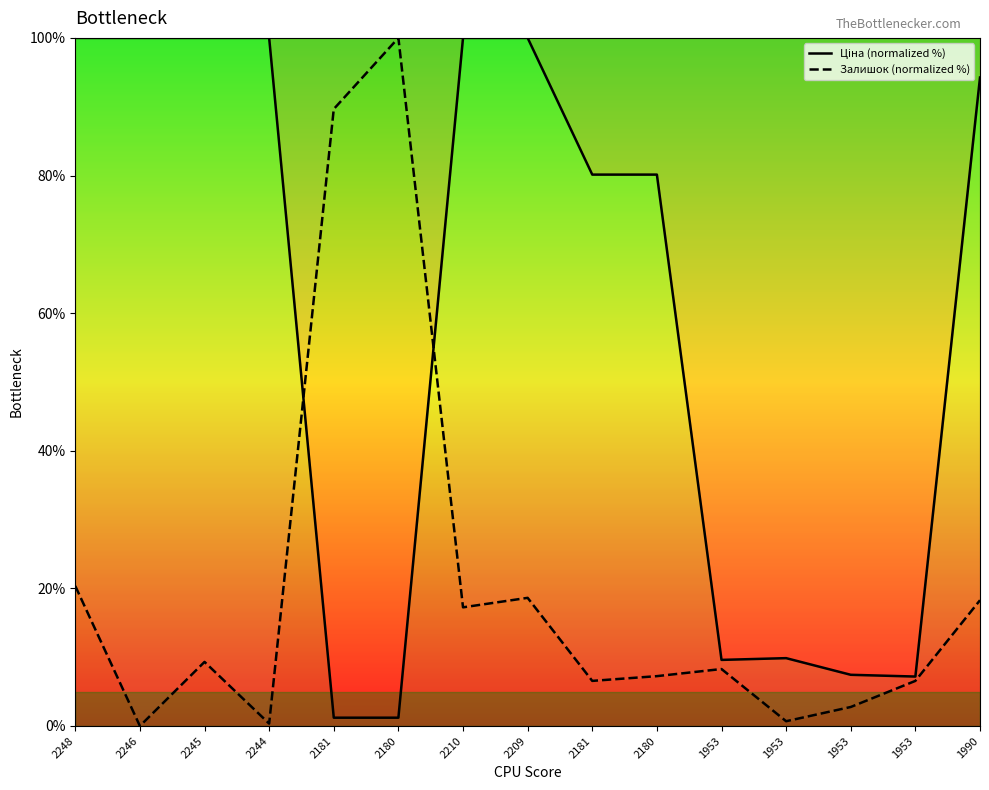

What is the total value across all series at 2244?

100.3